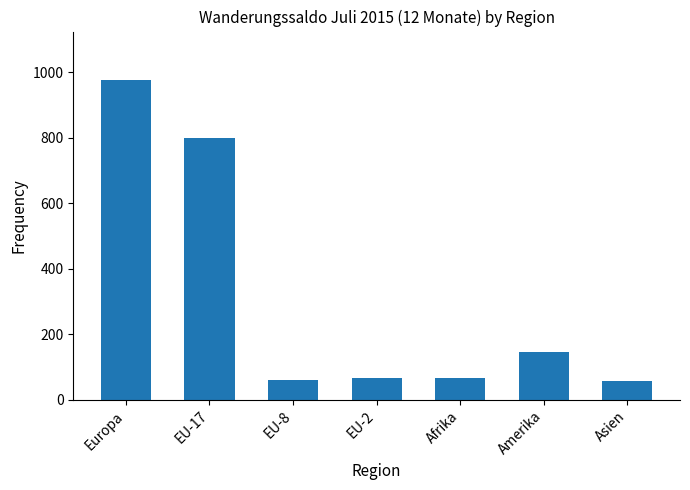

What is the change in value from Europa to EU-17?

-177